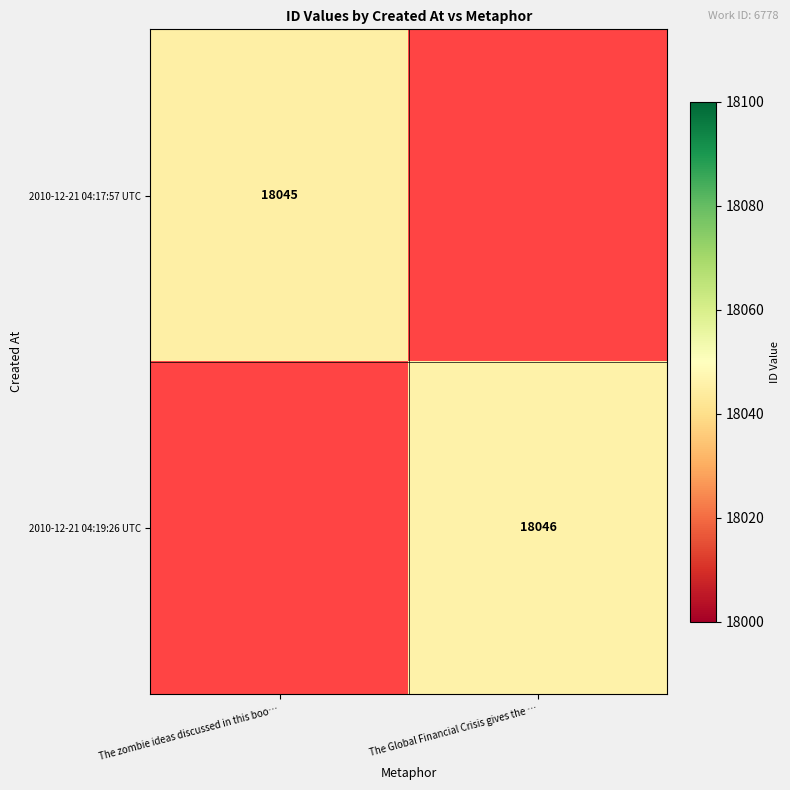

Is the value of 2010-12-21 04:19:26 UTC at The Global Financial Crisis gives the … greater than the value of 2010-12-21 04:17:57 UTC at The zombie ideas discussed in this boo…?

Yes